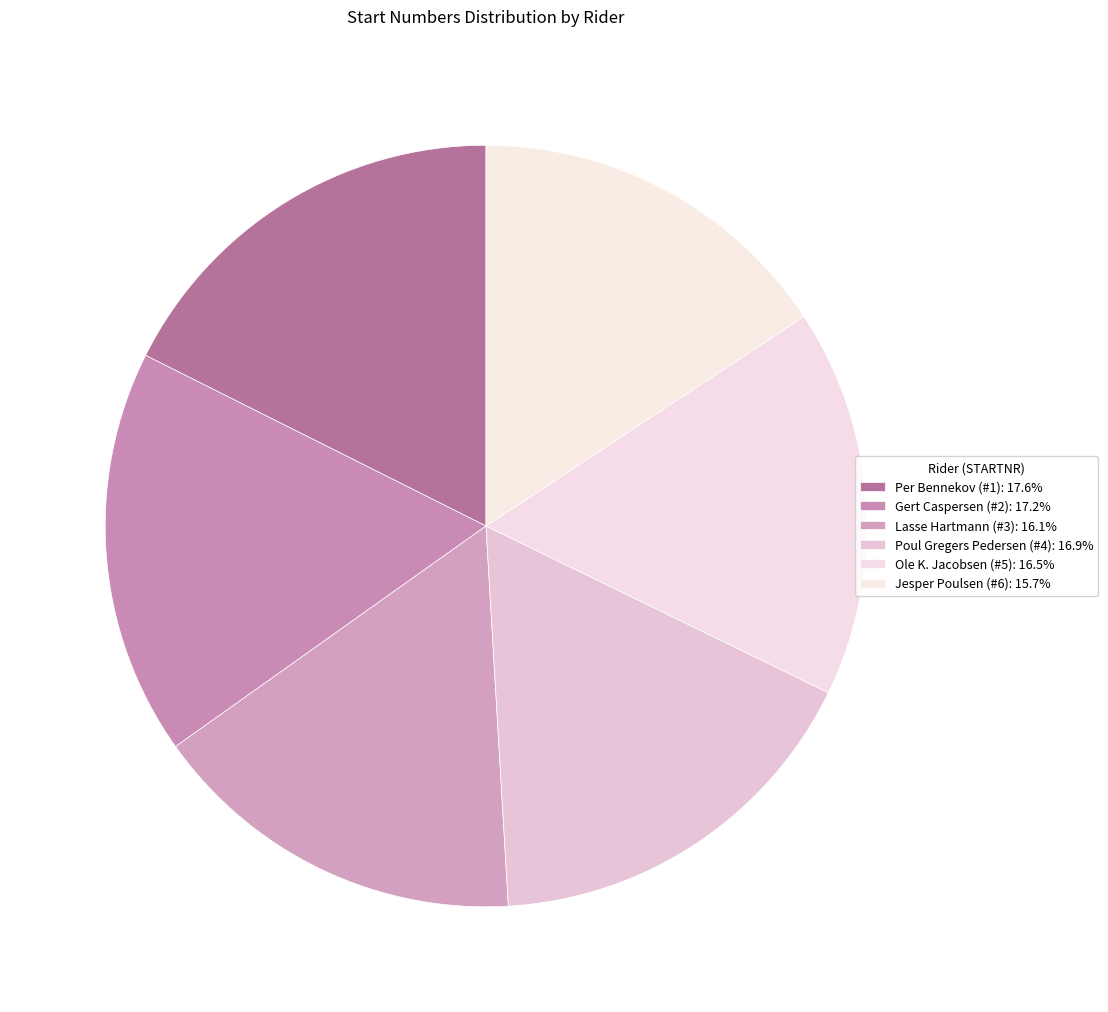

To the nearest percent, what is the average slice percentage?

17%